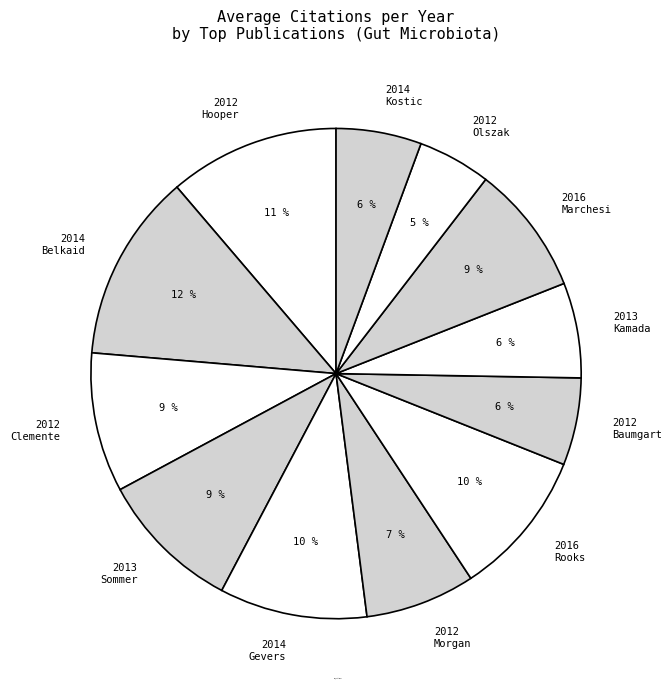

Do 2012 Clemente and 2014 Gevers together represent more than half of the pie?

No